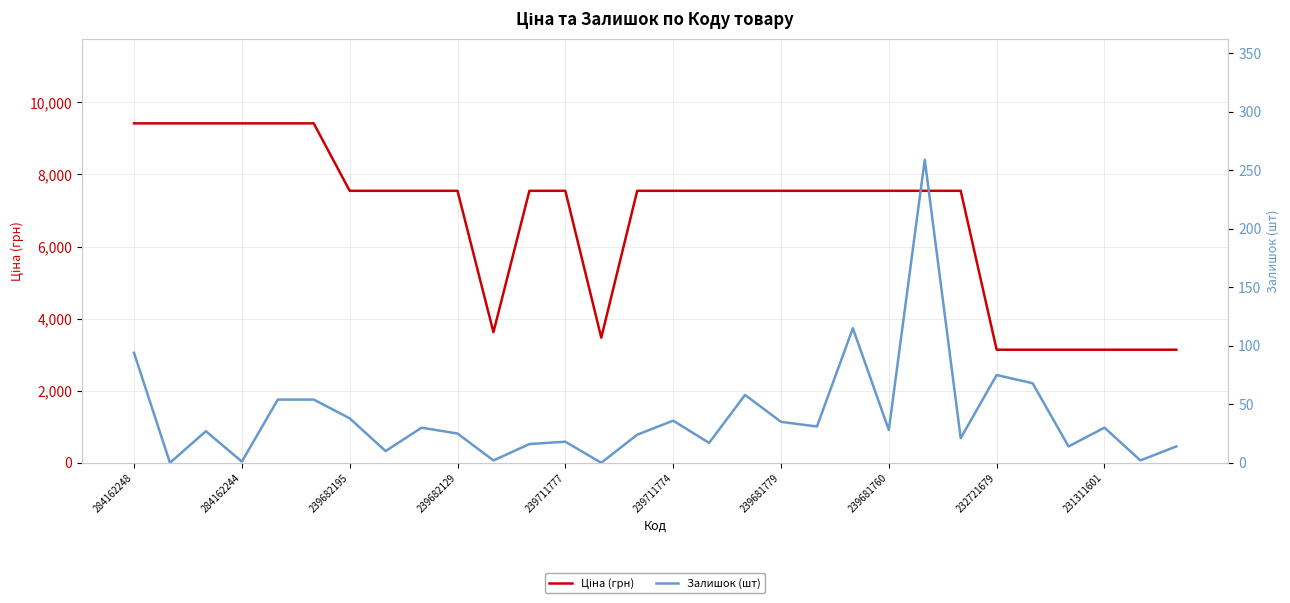

What is the difference between the maximum and minimum values in the Ціна (грн) series?

6280.0